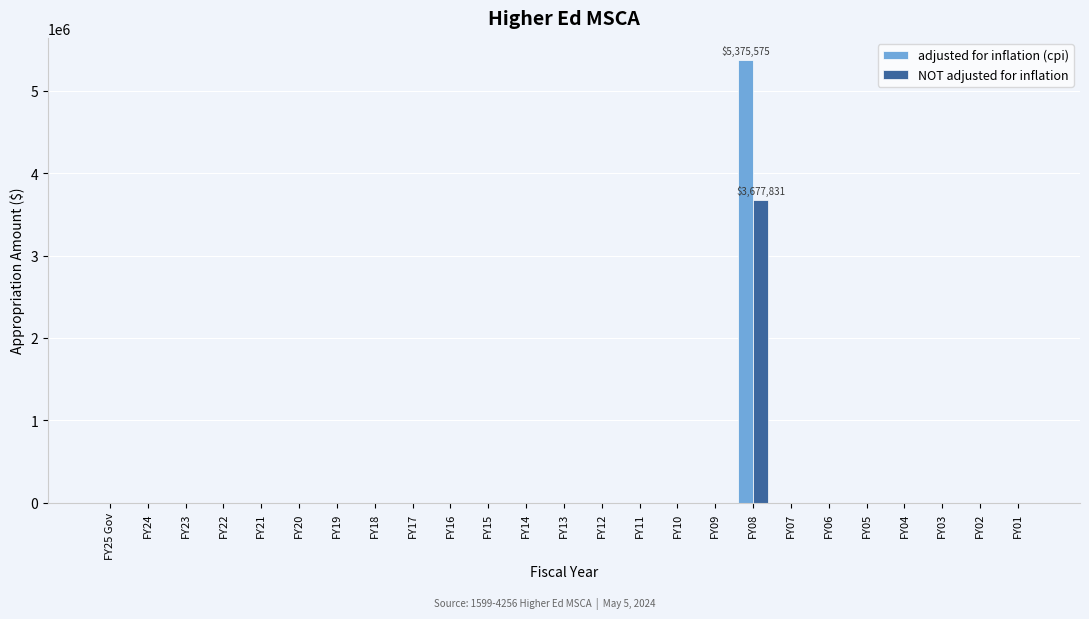

The value of adjusted for inflation (cpi) at FY17 is -1740019. True or false?

False